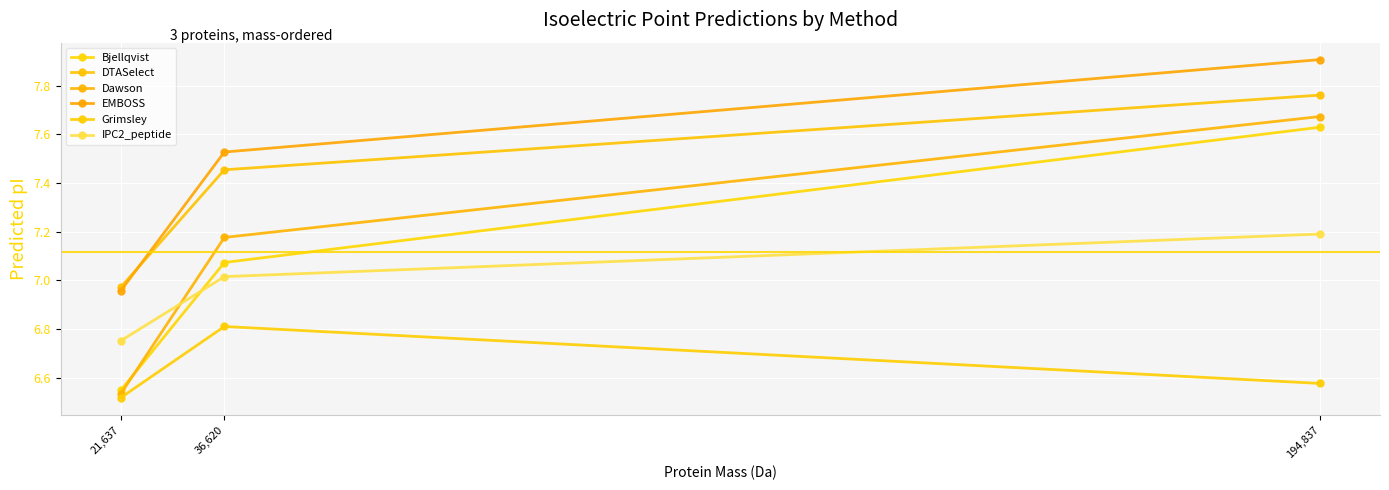

What is the difference between the EMBOSS values at 21,637 and 194,837?

1.0